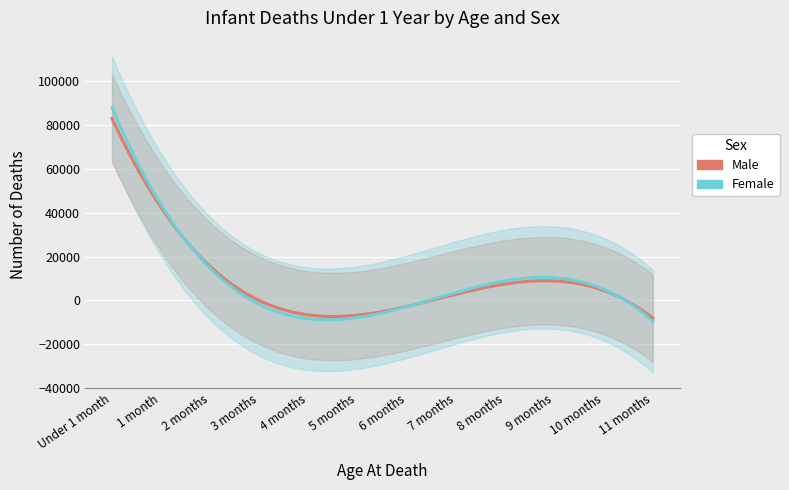

How many data points in Female are less than 1973?

6